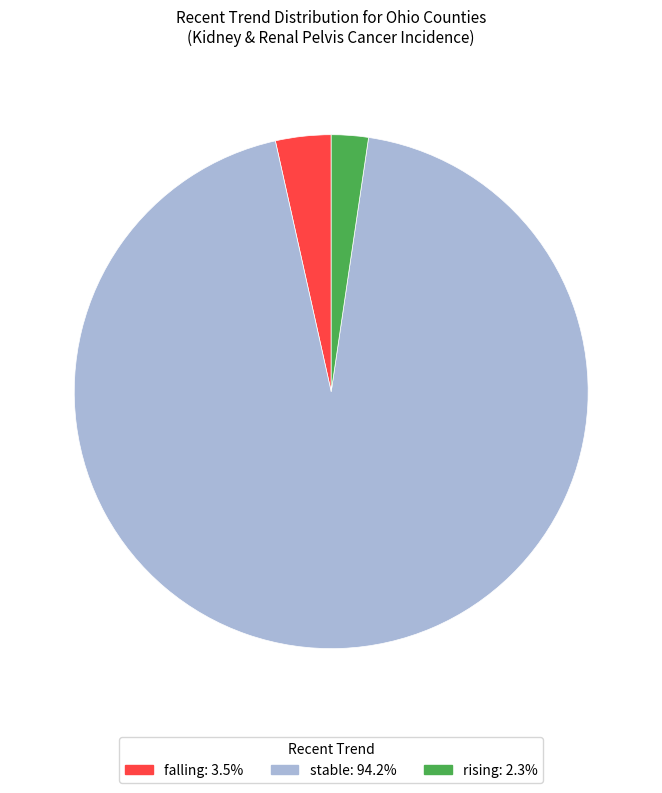

Does falling account for over 50% of the chart?

No